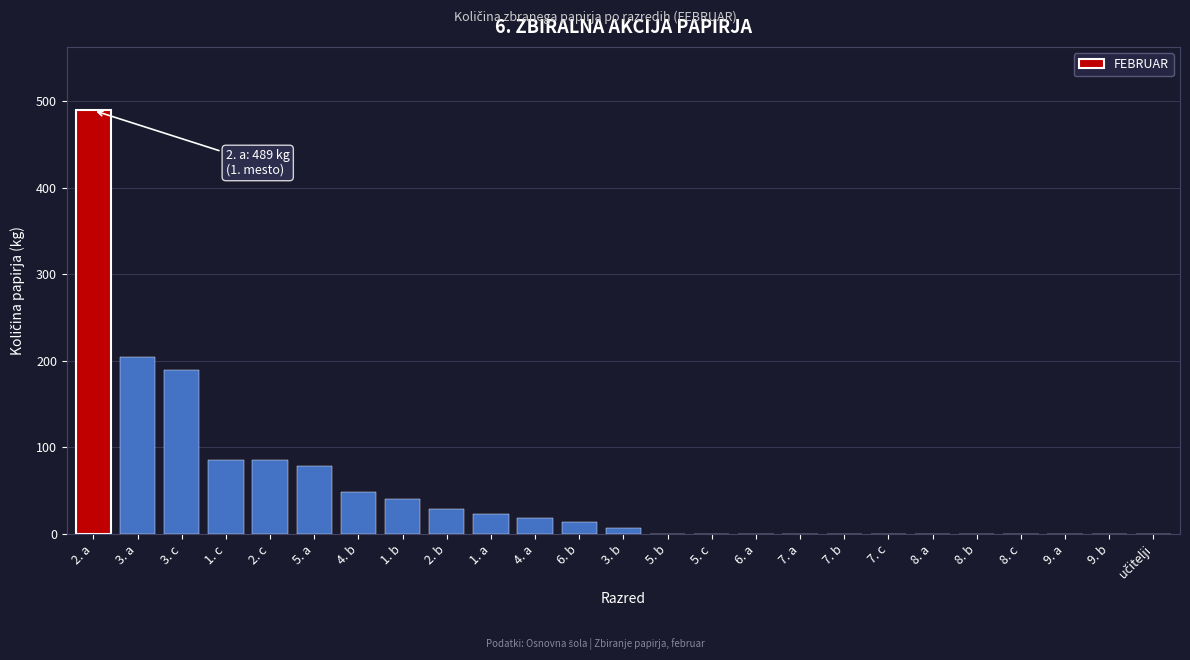

What is the greatest value displayed?

489